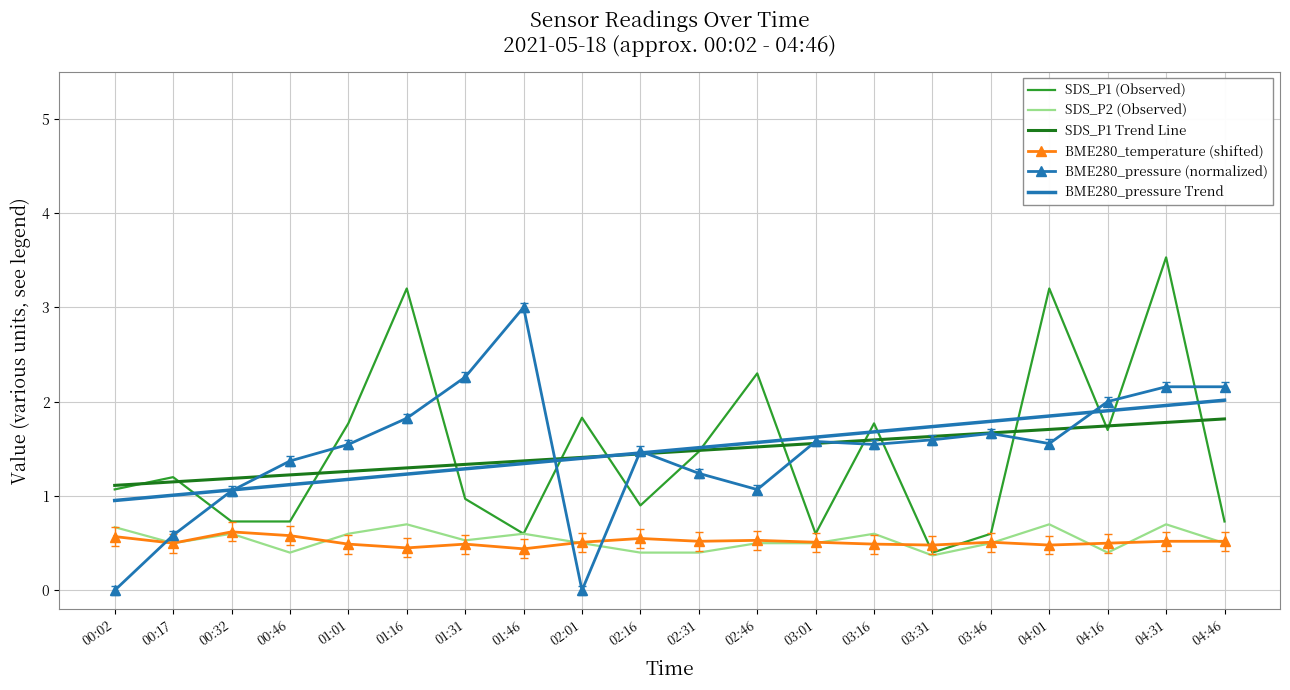

At which category is the sum across all series the highest?

04:31